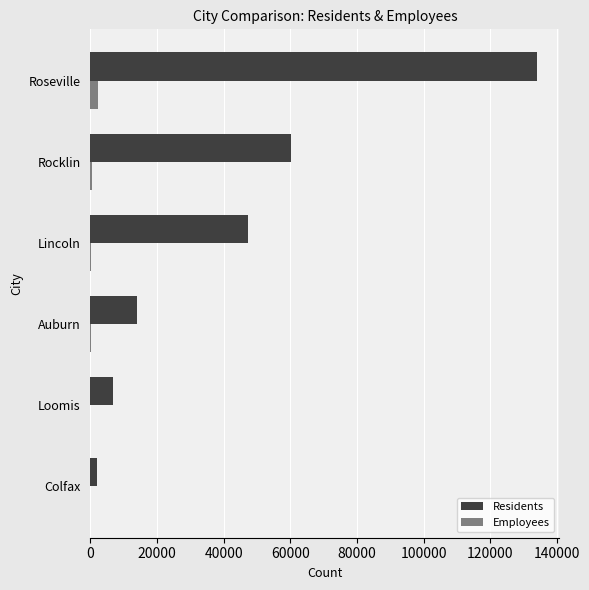

How many distinct data groups are displayed?

2